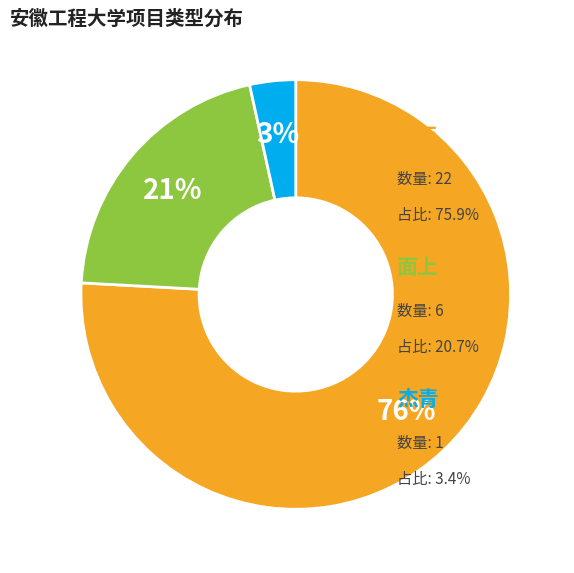

Is there a majority slice in this chart?

Yes